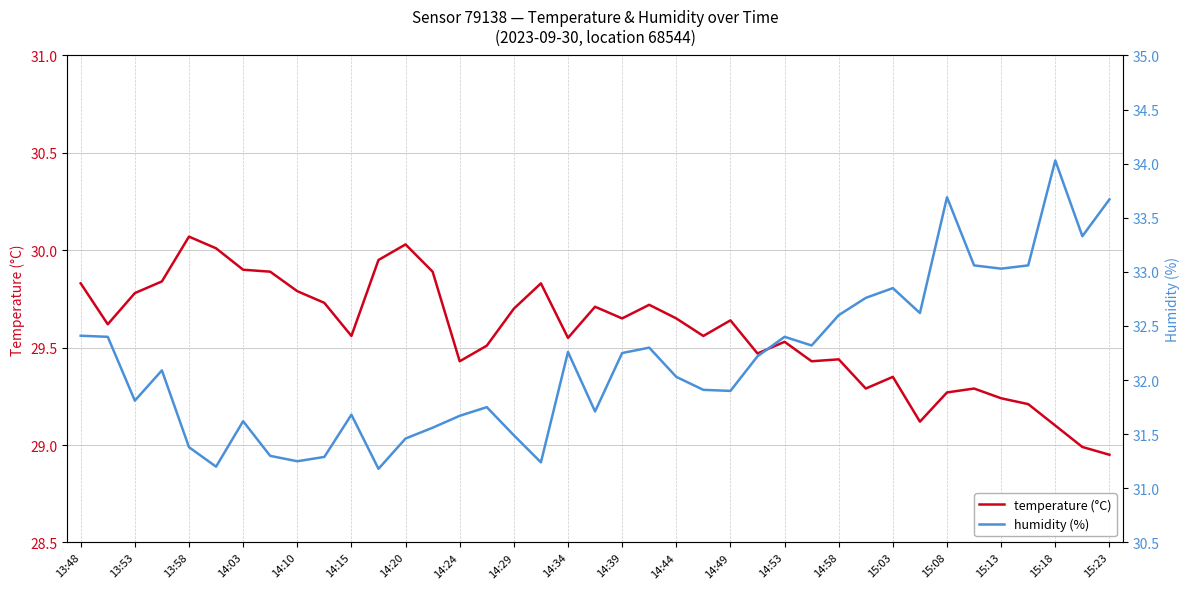

What position from the left is 15:23?

20